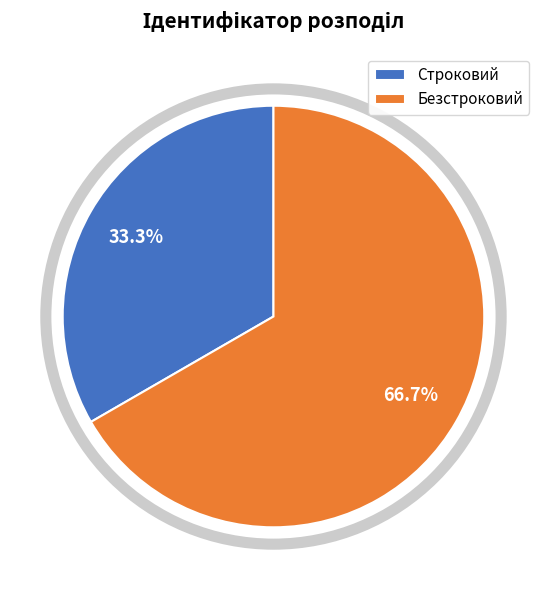

Which slice represents more than half of the pie?

Безстроковий